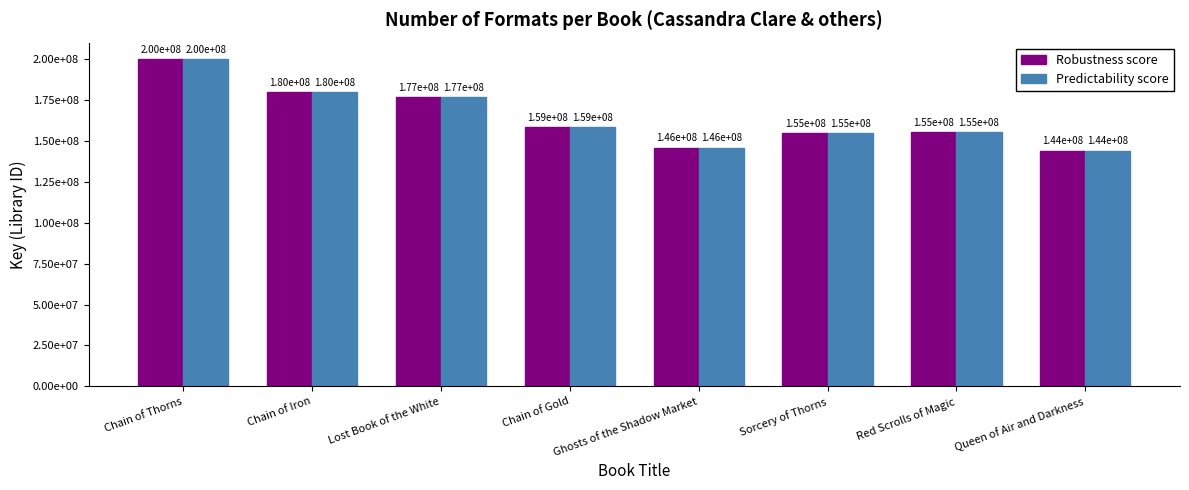

Does the chart contain stacked bars?

No